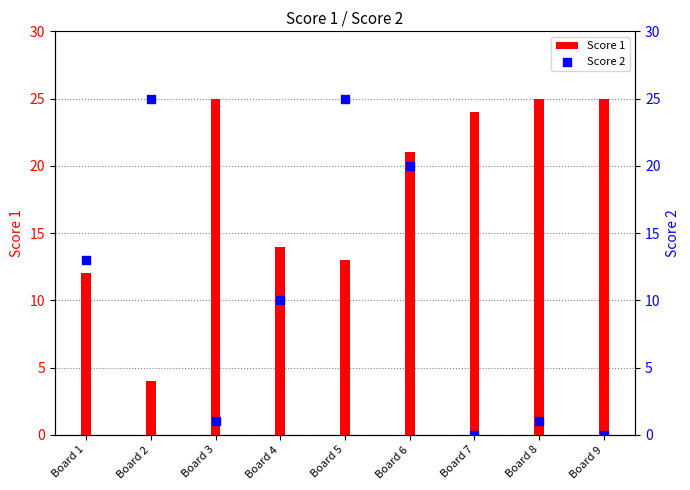

What is the total value across all series at Board 3?

26